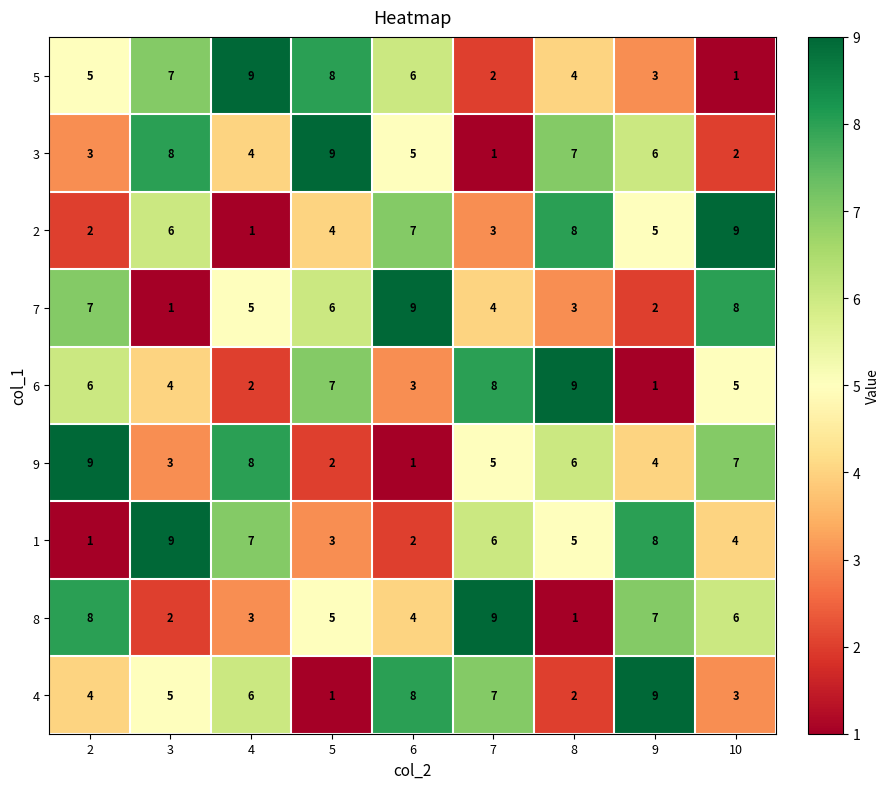

What is the total value across all series at 3?

45